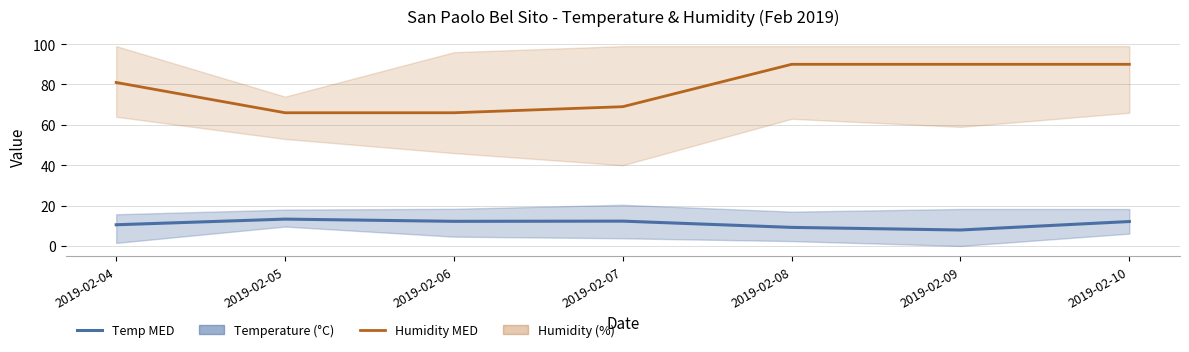

What is the maximum value for Humidity MED?

90.0